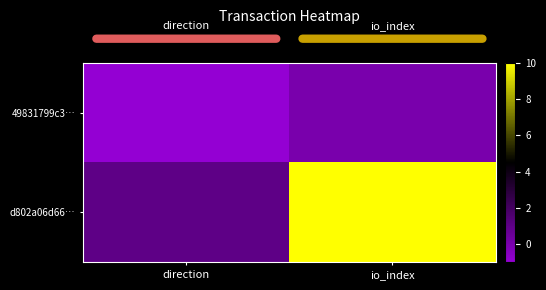

At which category is the sum across all series the highest?

io_index